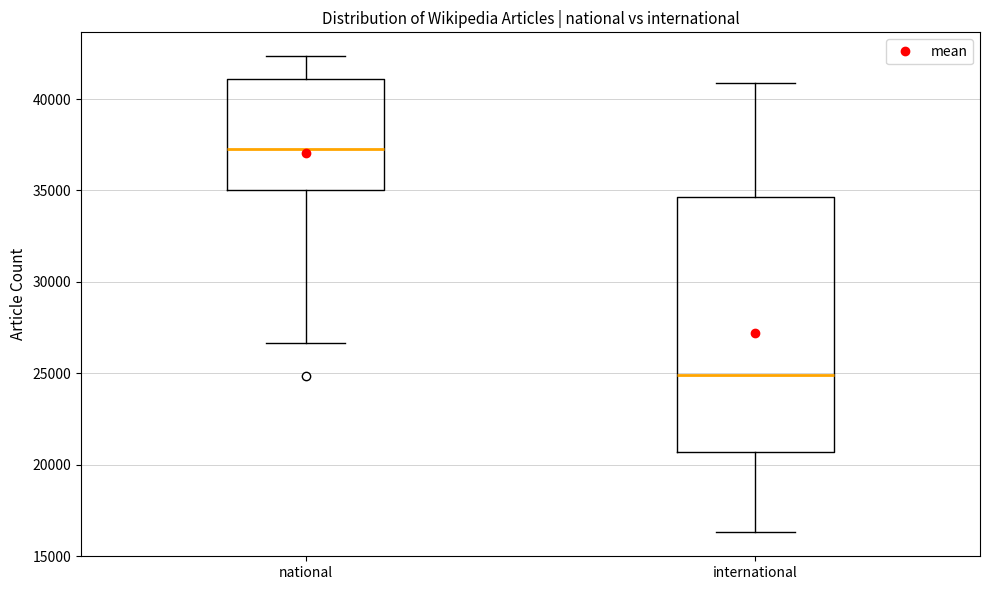

Which box is the tallest, from its lower edge to its upper edge?

international